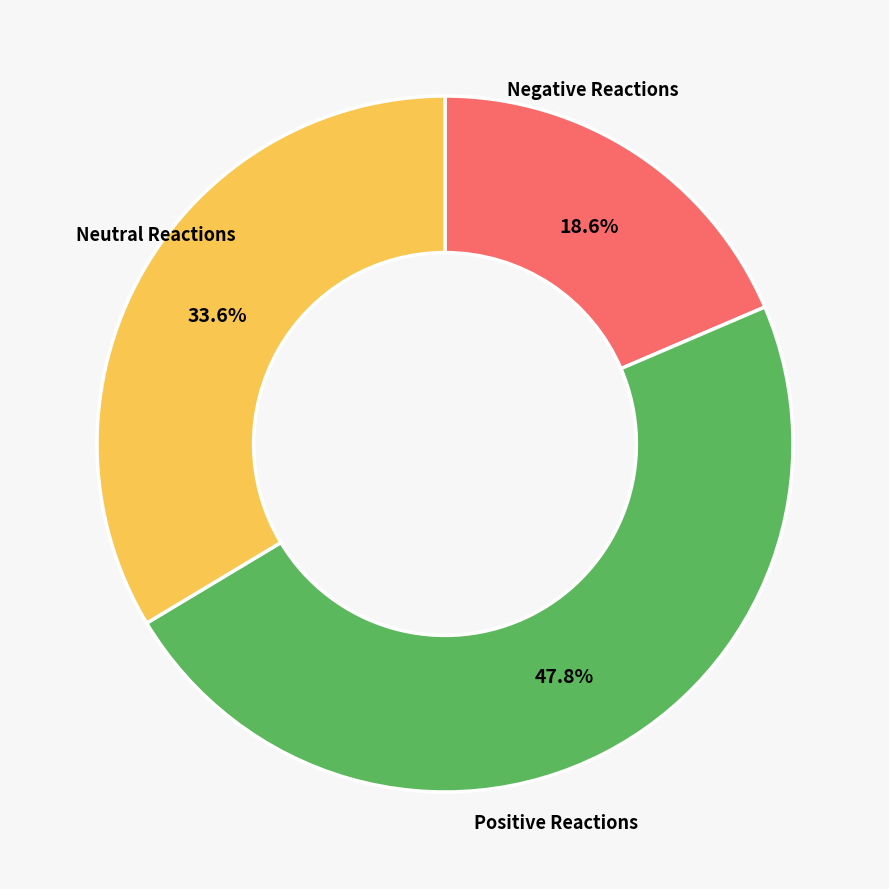

Does Positive Reactions represent more than half of the total?

No